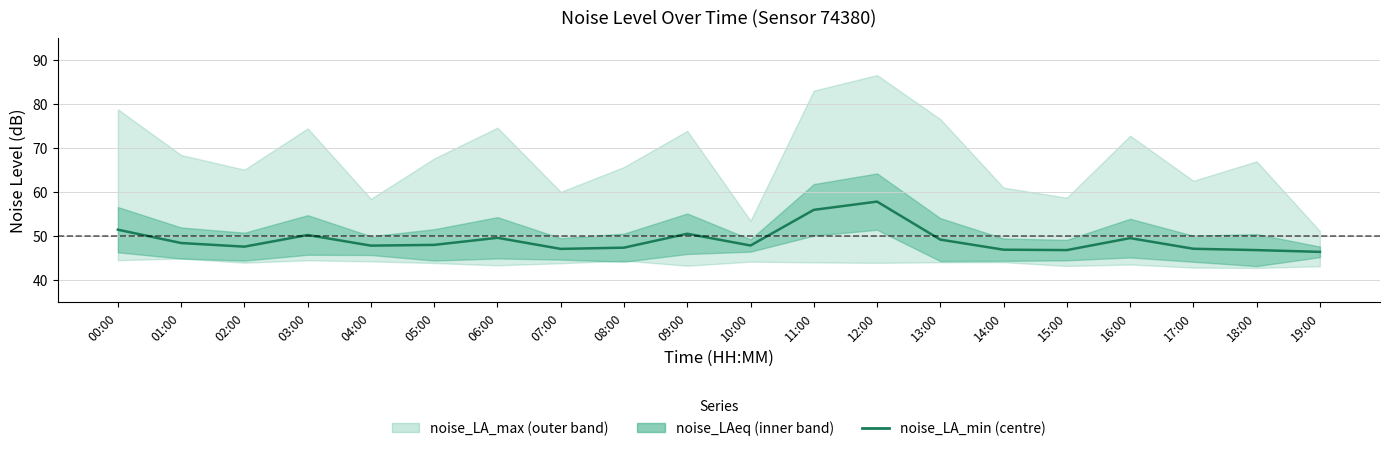

List the labels in order of value, smallest first.

19:00, 15:00, 18:00, 14:00, 07:00, 17:00, 08:00, 02:00, 04:00, 10:00, 05:00, 01:00, 13:00, 16:00, 06:00, 03:00, 09:00, 00:00, 11:00, 12:00